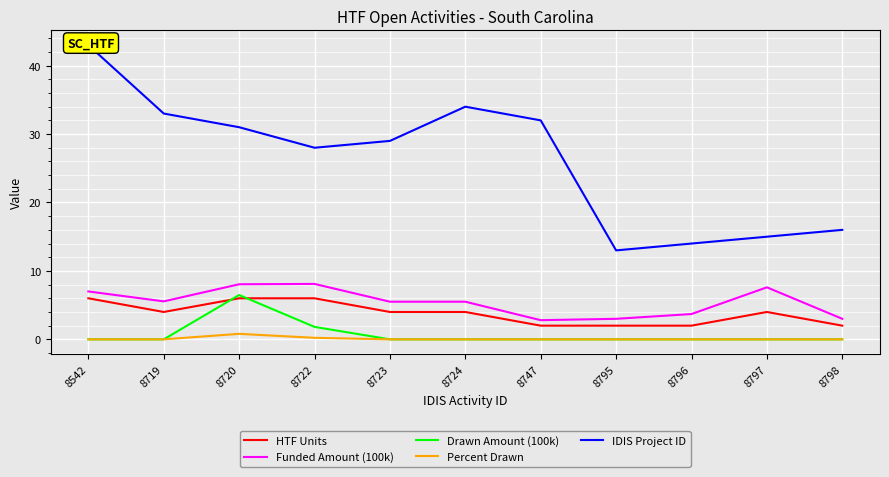

In IDIS Project ID, how many points are lower than both neighbors (excluding endpoints)?

2